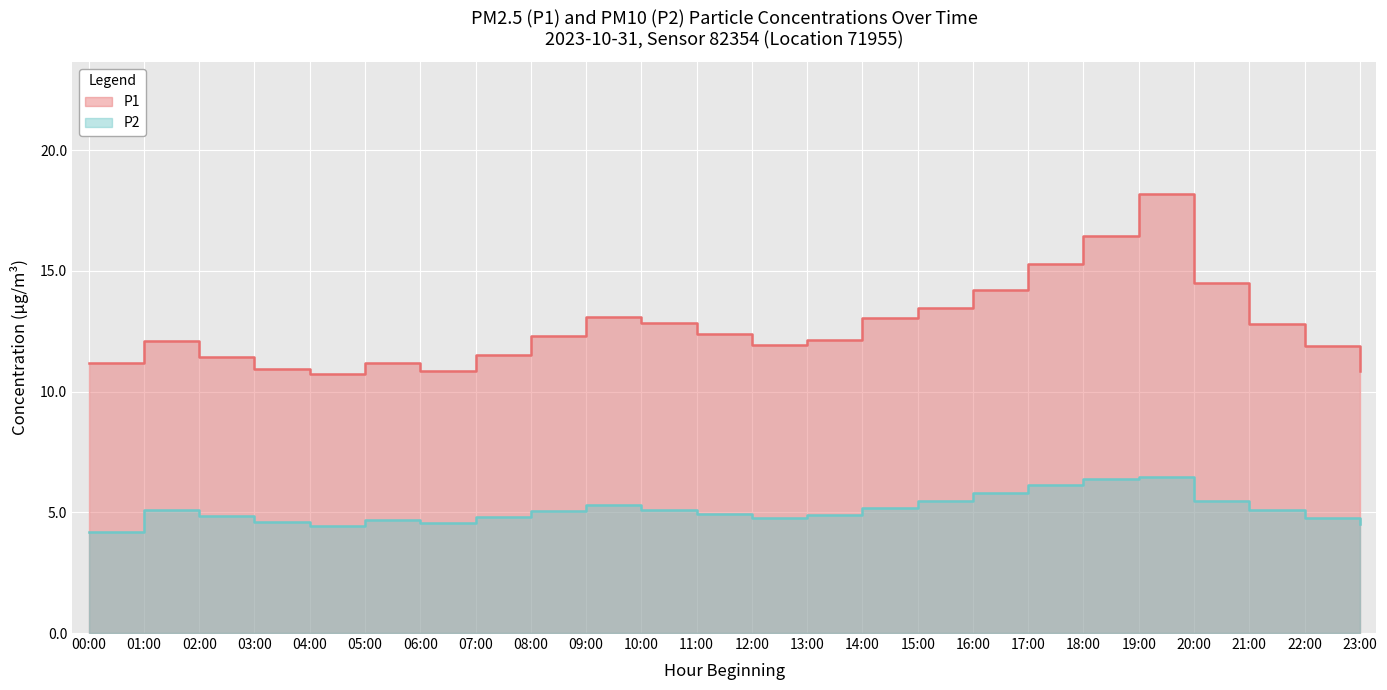

True or false: P2 and P1 intersect in this chart.

False